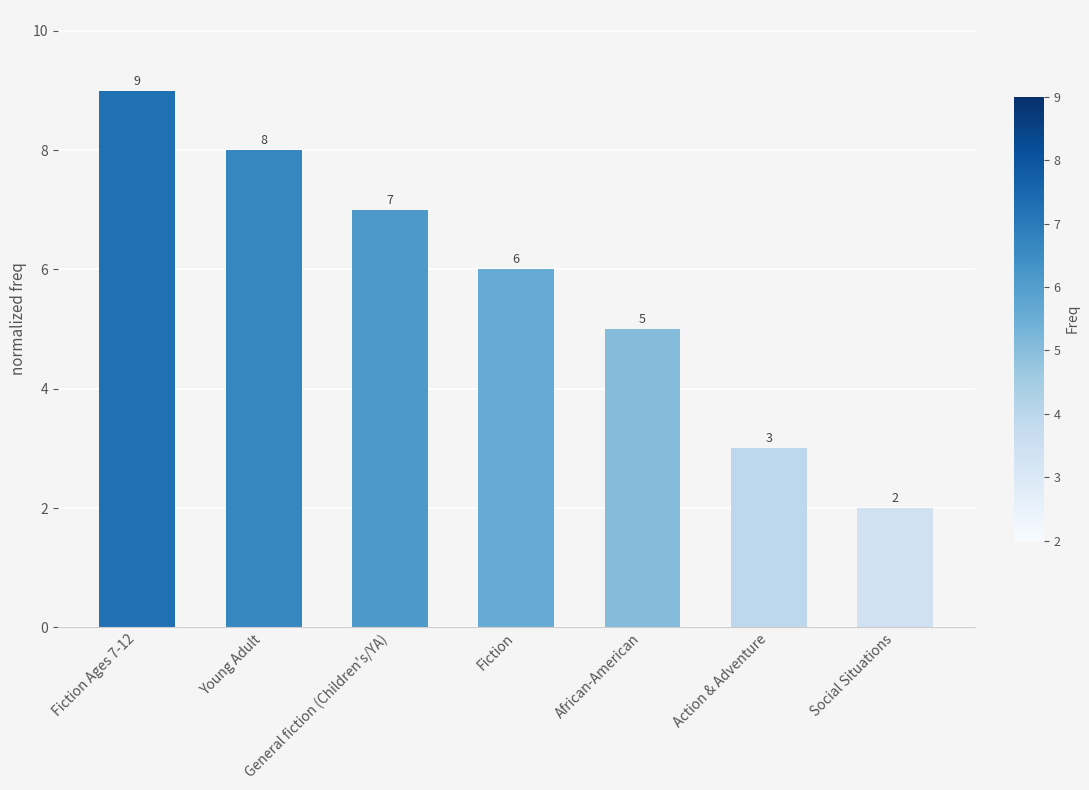

Does the chart contain any negative values?

No